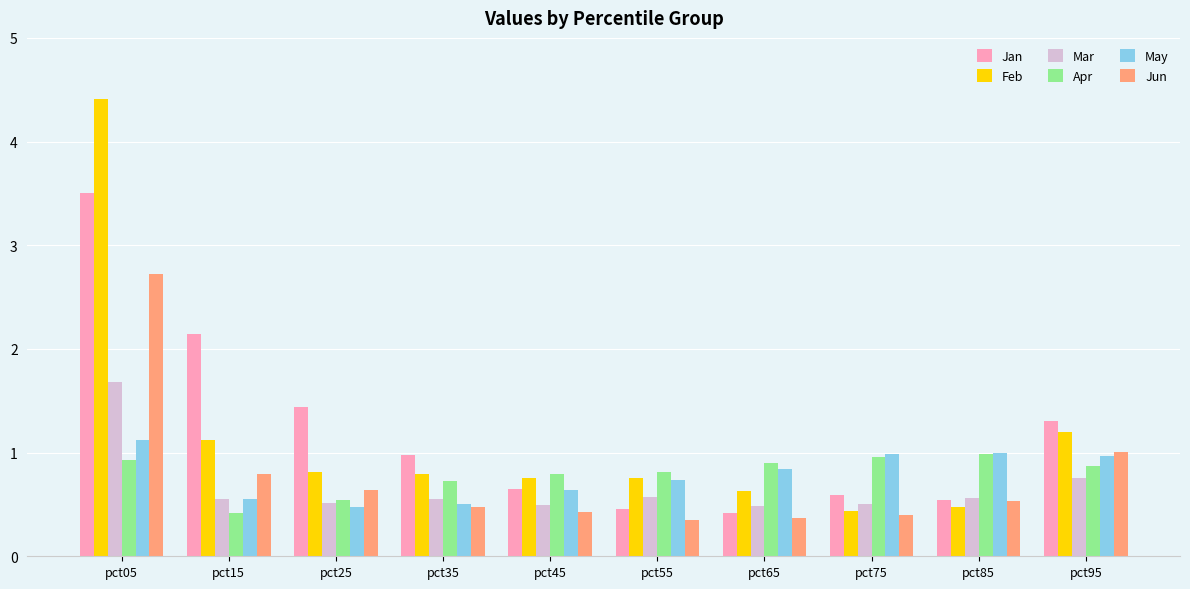

Which series has the largest total across all categories?

Jan